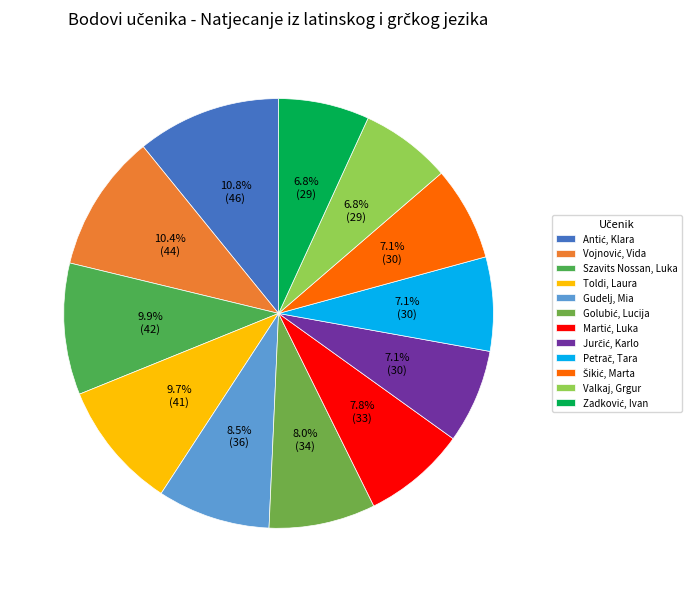

Which category has the smallest portion of the pie?

Valkaj, Grgur